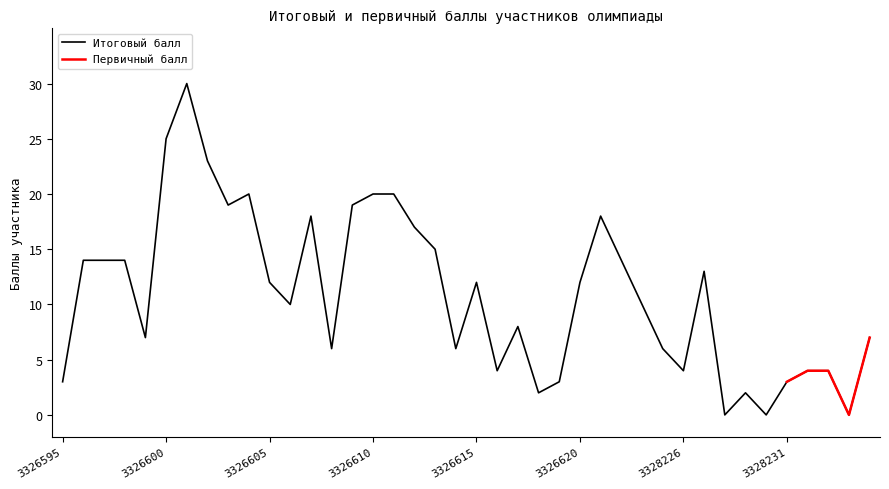

What is the ratio of the value at 3326607 to the value at 3326605?

1.5